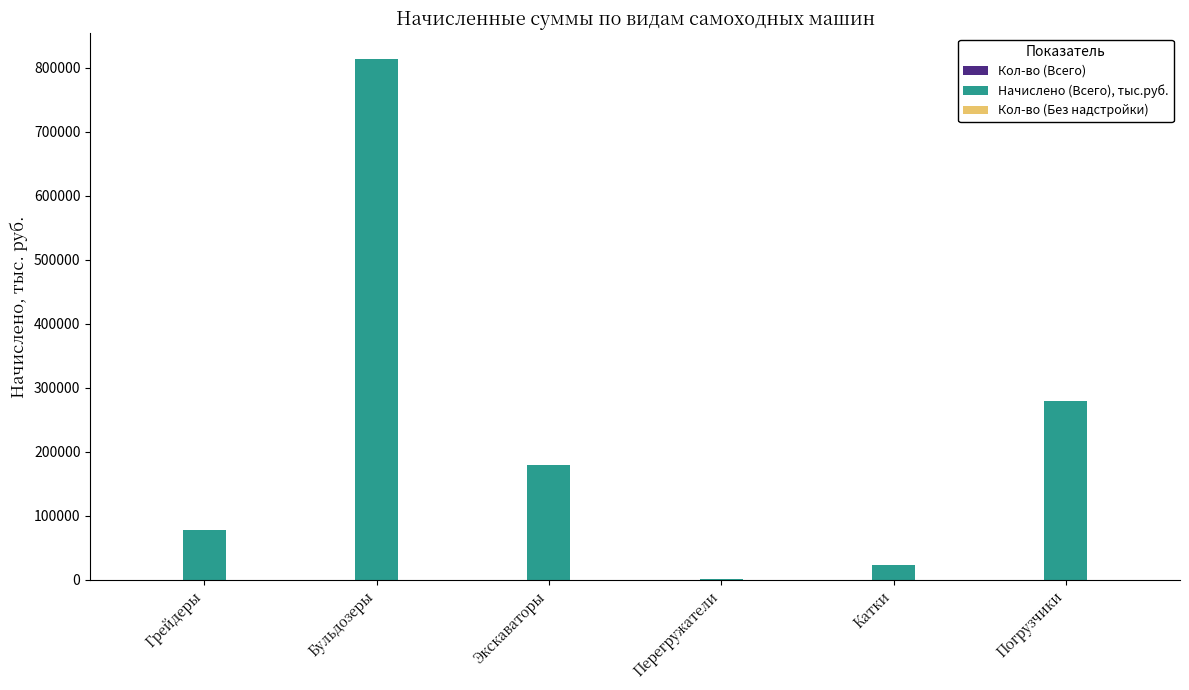

At which category does the chart reach its peak across all series?

Бульдозеры